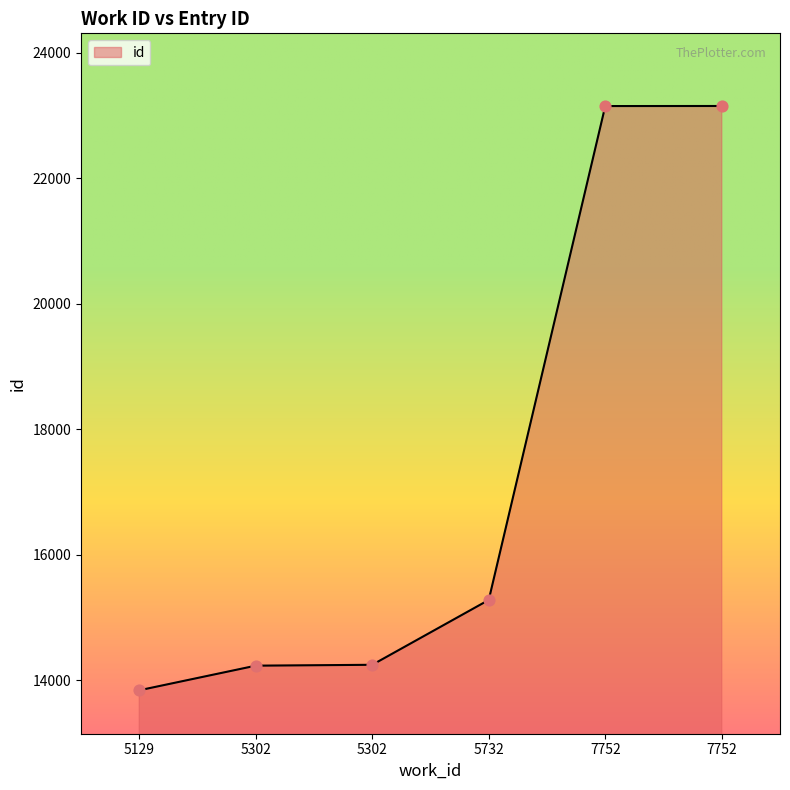

What is the ratio of the value at 5129 to the value at 7752?

0.6